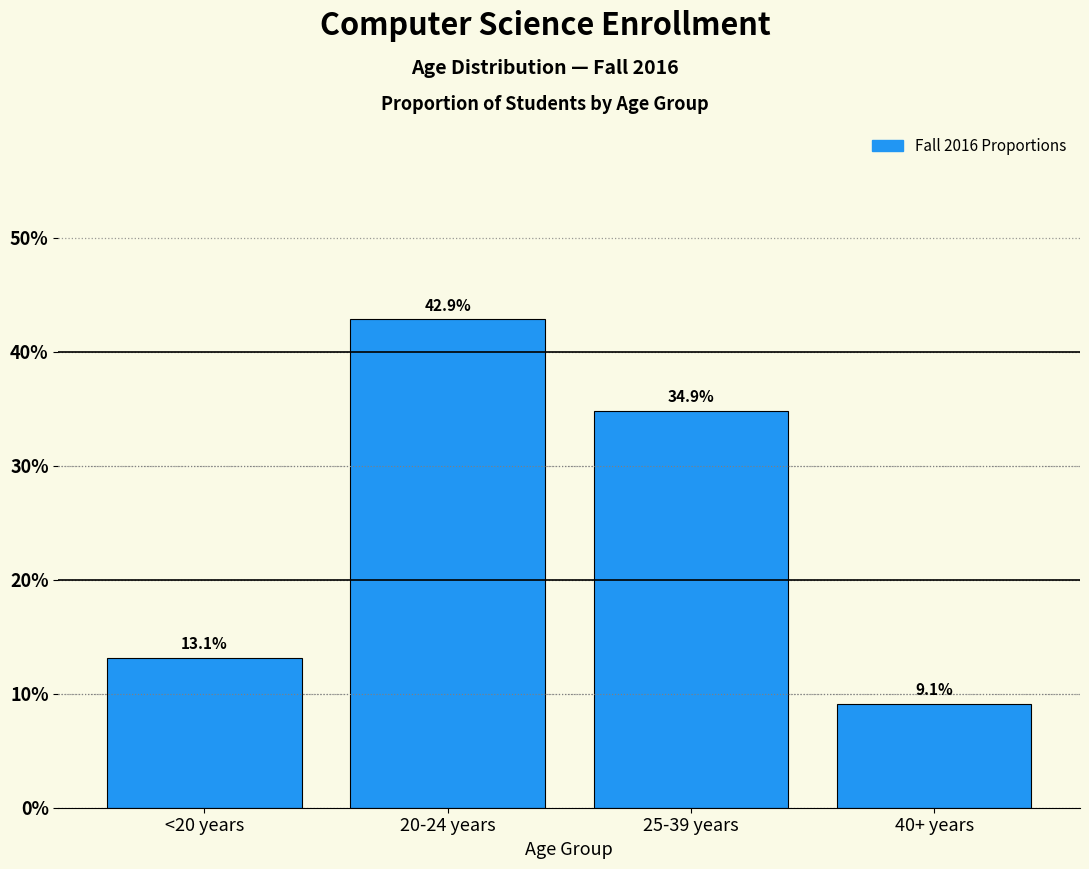

Are the bars horizontal?

No